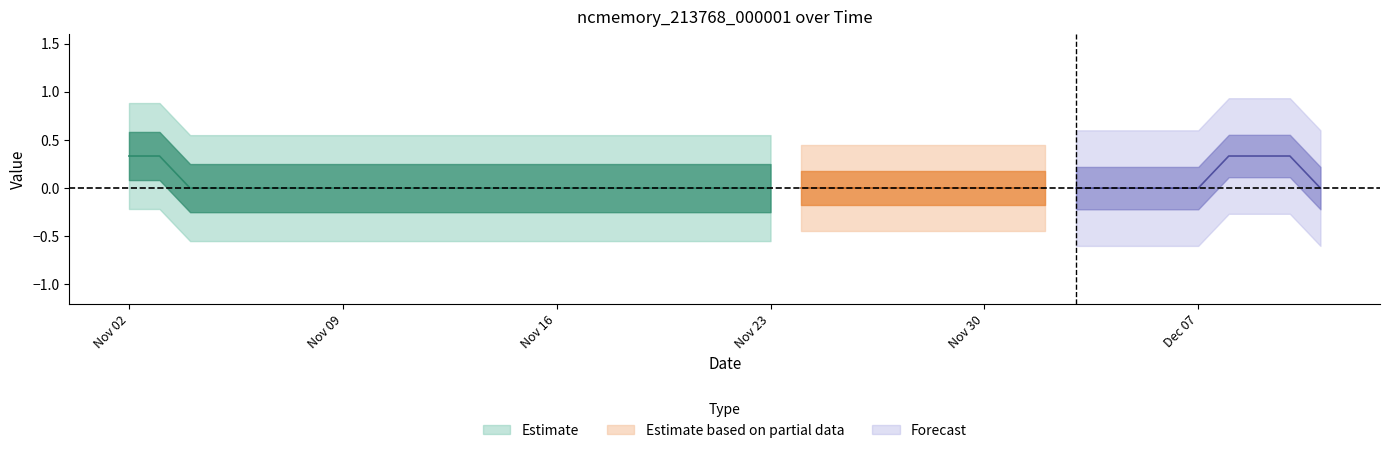

True or false: the data shows 0 at 28.

True